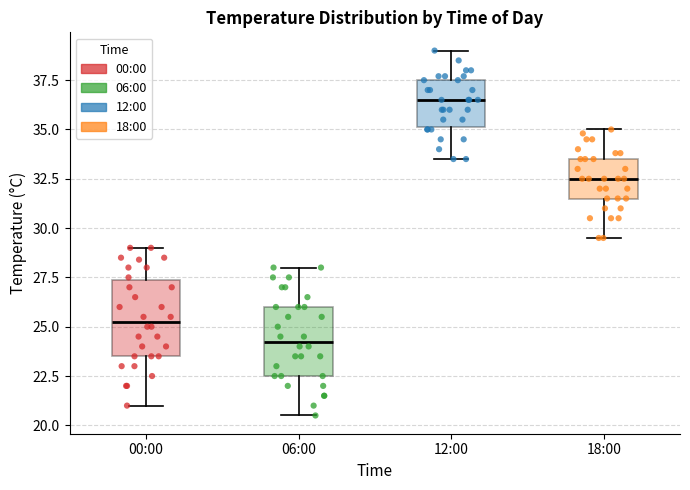

Which box's median line is the highest?

12:00